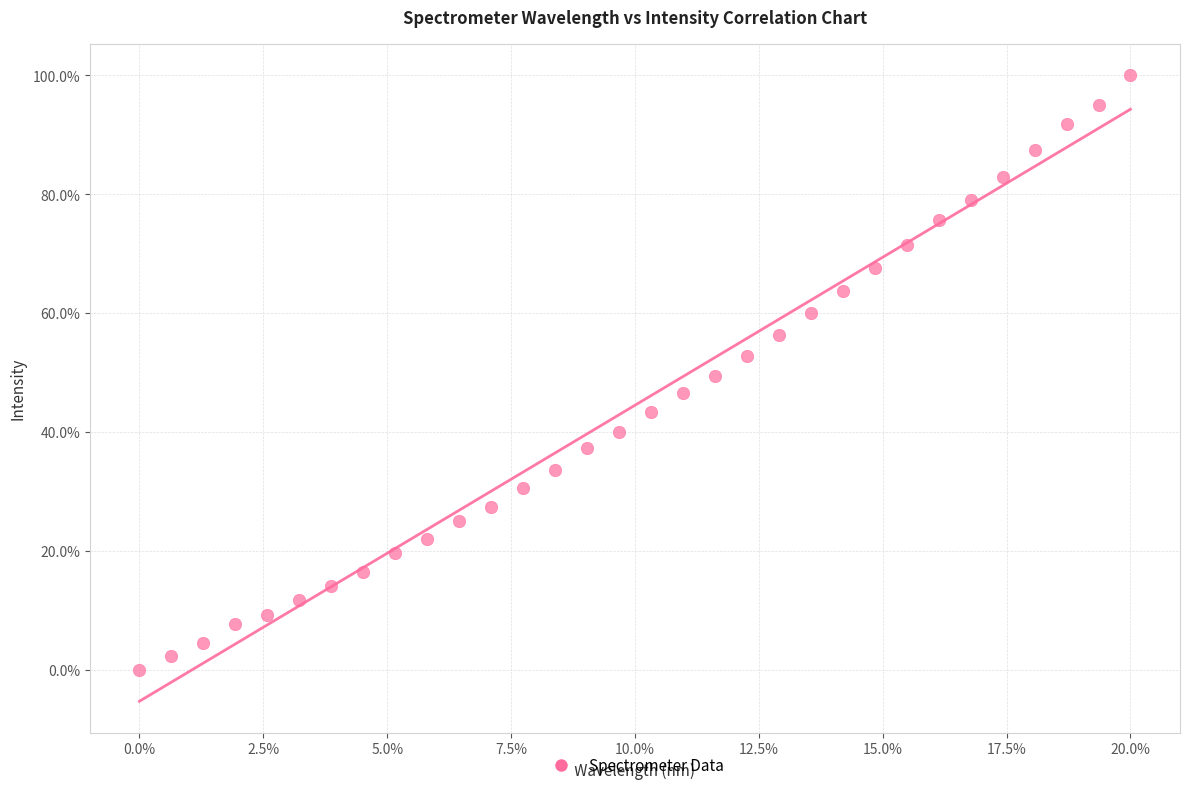

What is the range of Y values (max minus min)?

100.0